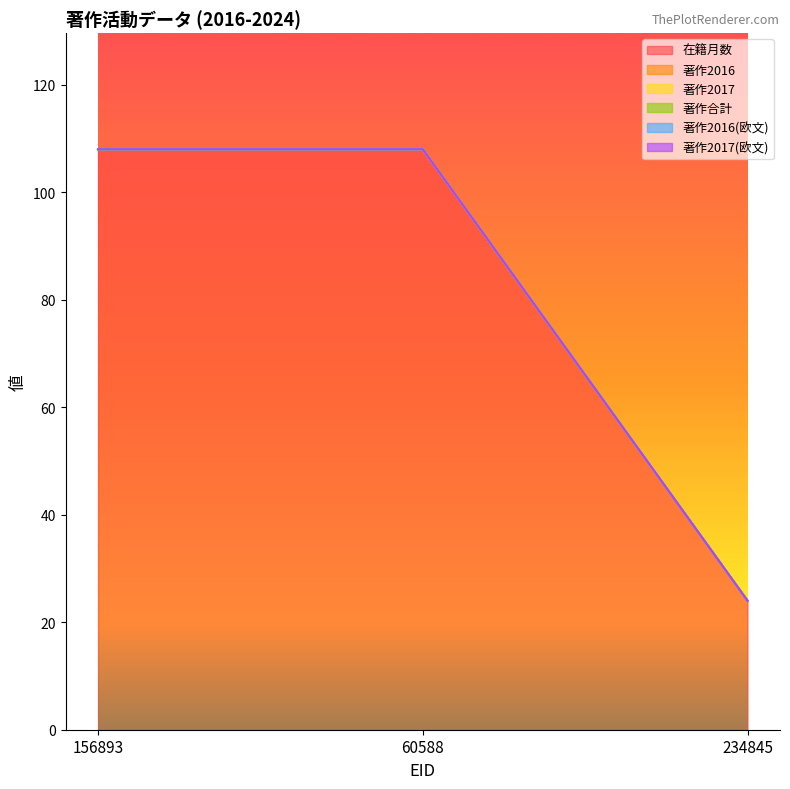

Does the chart have visible grid lines?

No